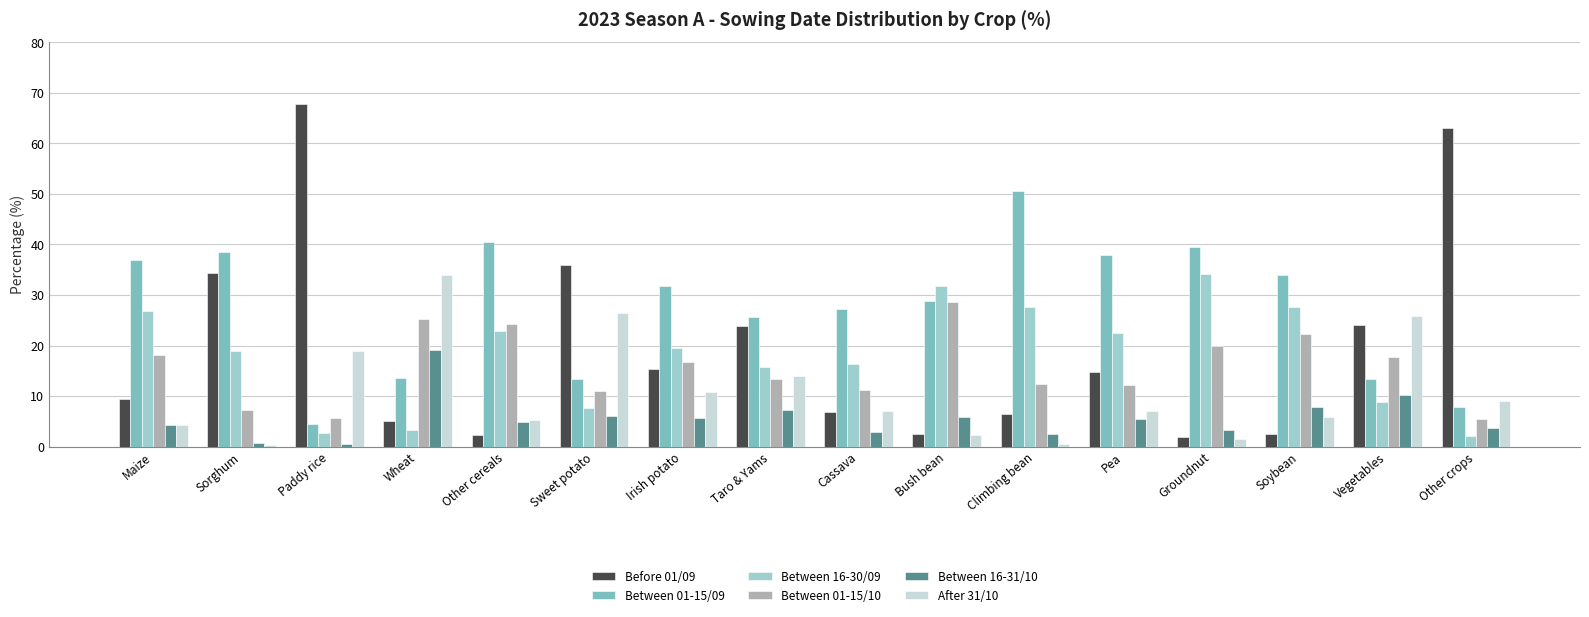

Which label corresponds to the largest value in the chart?

Paddy rice